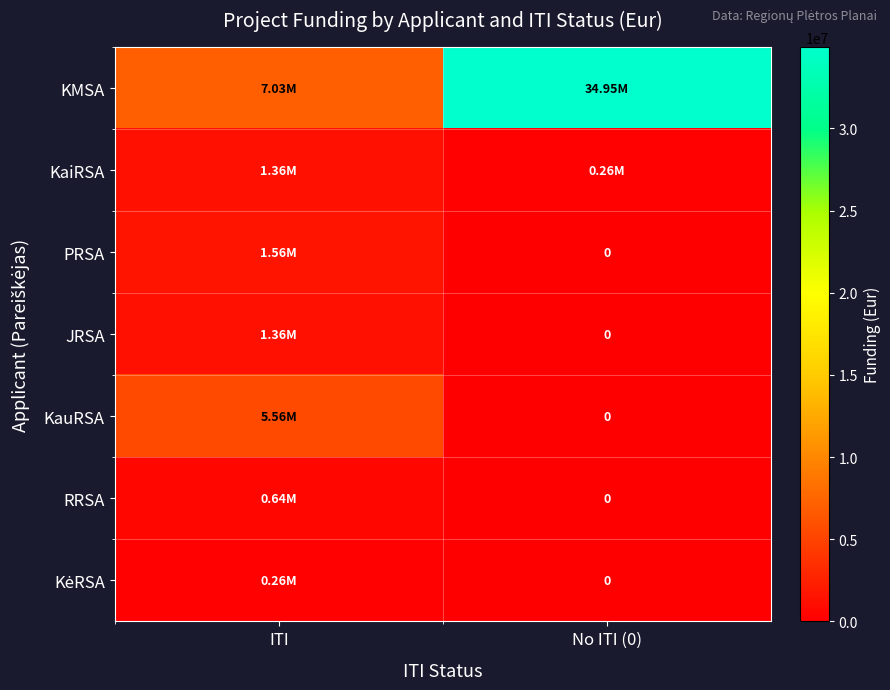

What is the difference between the highest and lowest values at ITI?

6772253.0